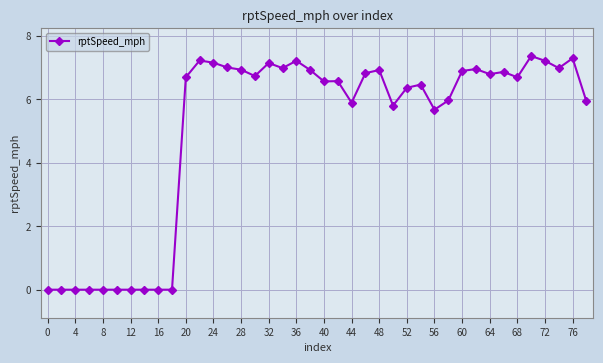

What is the average value?

5.0